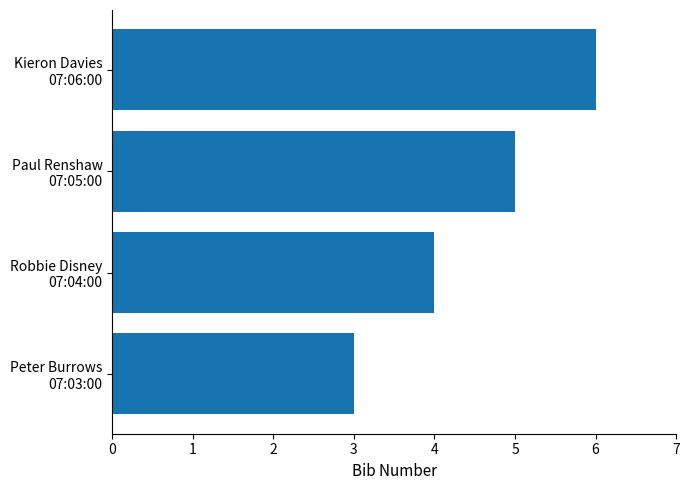

What is the smallest value displayed?

3